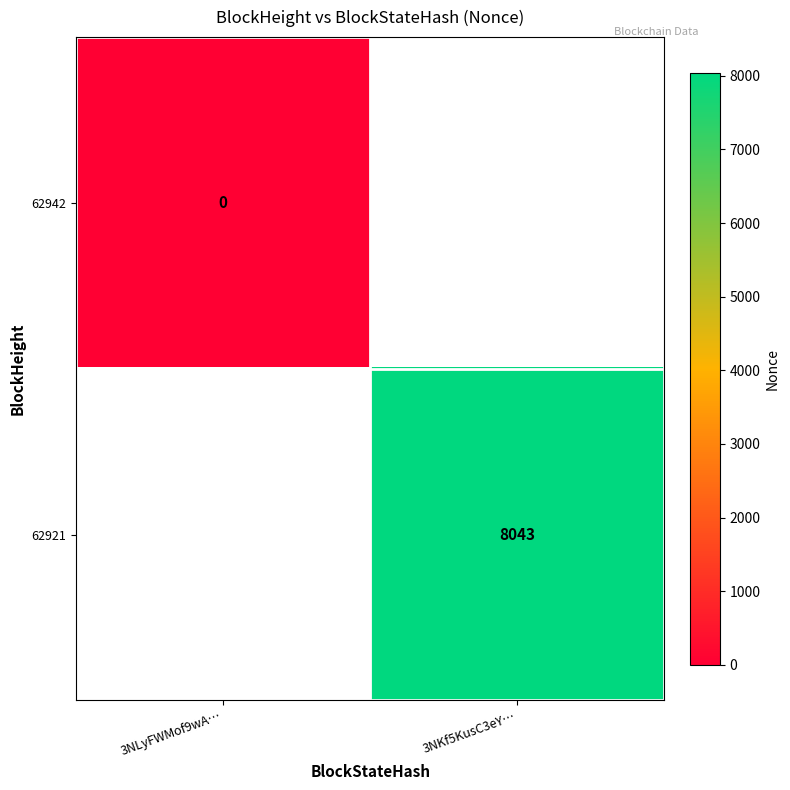

List the labels in order of 62921 value, largest first.

3NLyFWMof9wA…, 3NKf5KusC3eY…